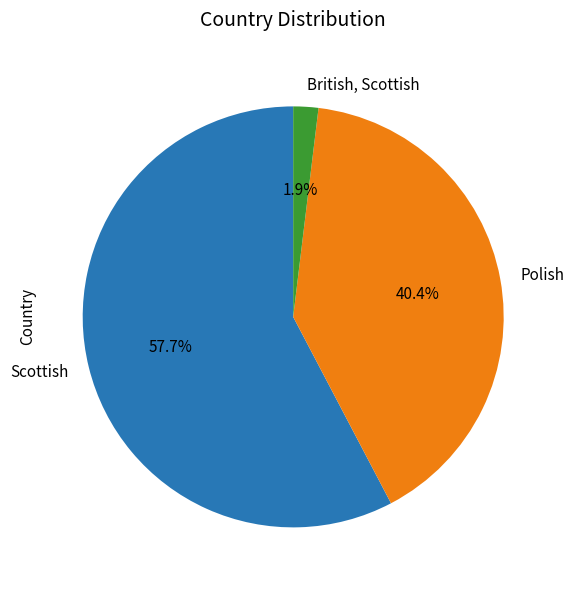

Which category has the biggest portion of the pie?

Scottish